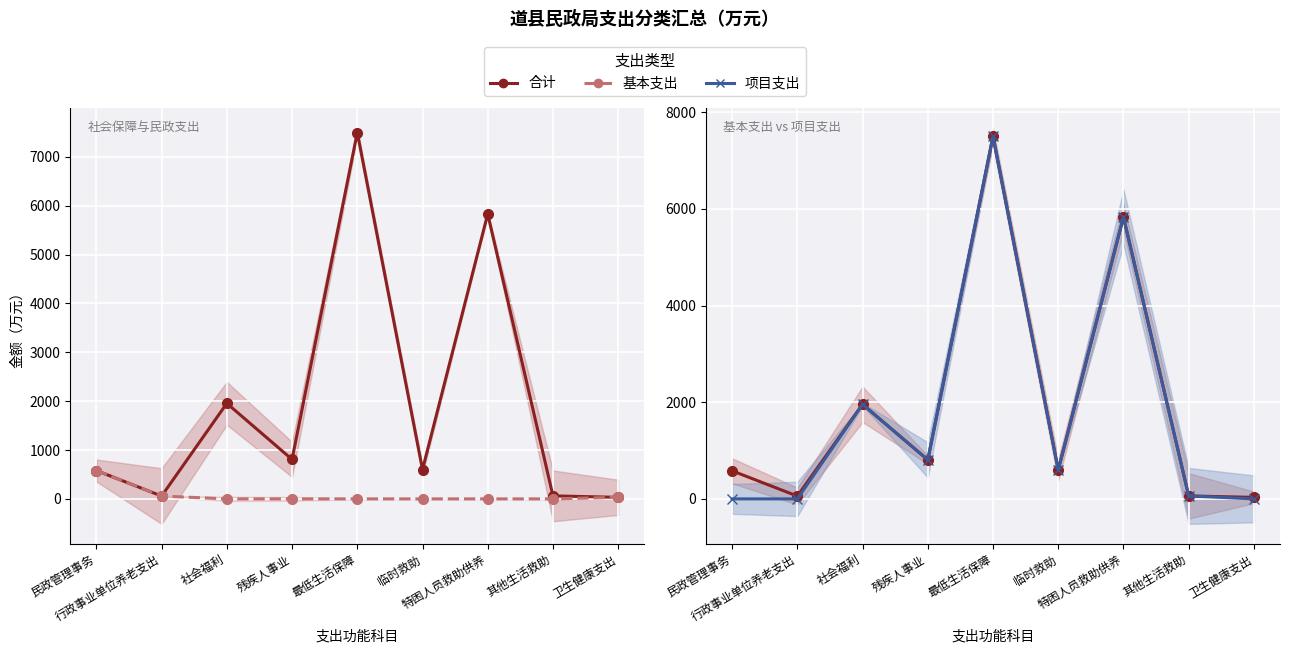

What is the difference between the 合计 values at 卫生健康支出 and 社会福利?

1924.7